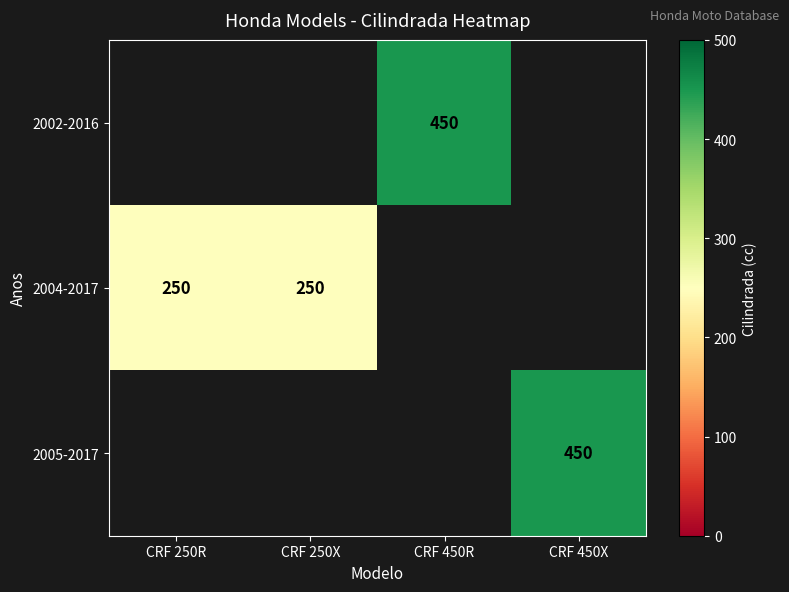

The 2005-2017 series shows 450 at CRF 450X. True or false?

True